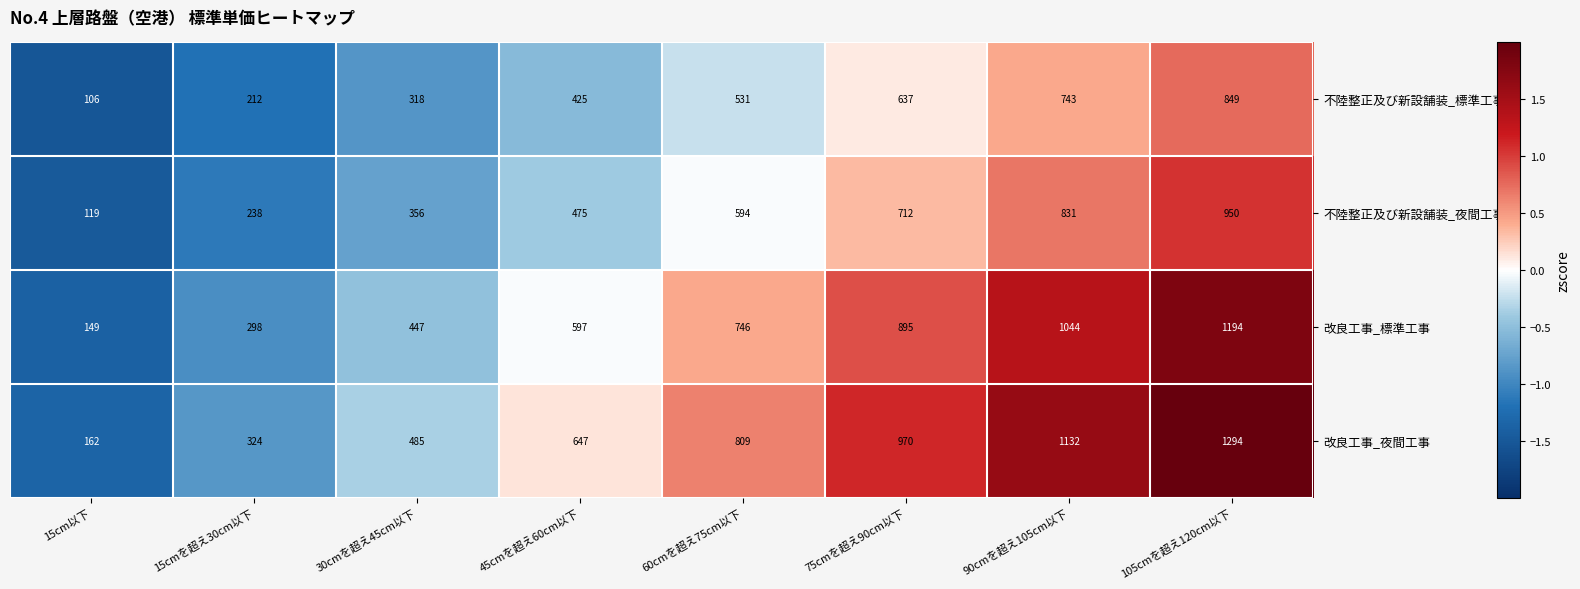

Is it true that 不陸整正及び新設舗装_標準工事 equals 52 at 15cmを超え30cm以下?

False